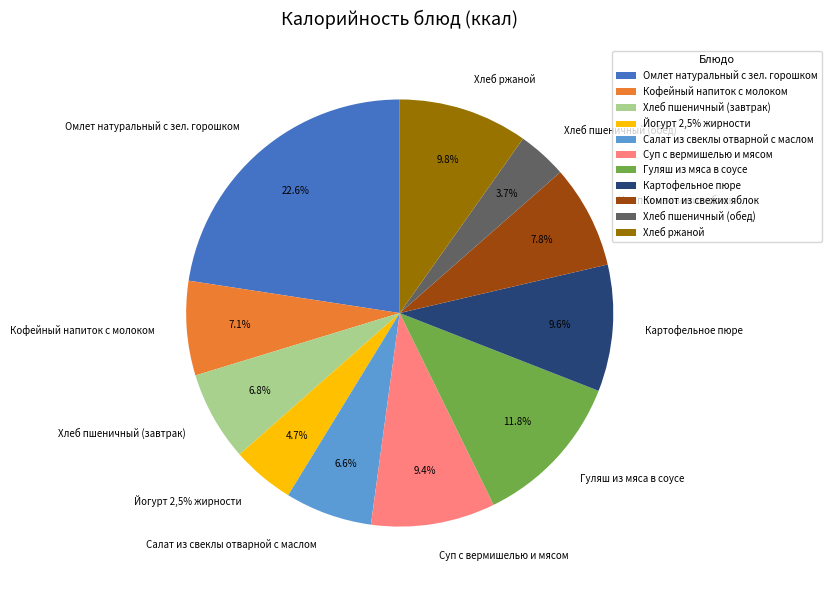

Is it true that Салат из свеклы отварной с маслом is 7% of the pie?

True